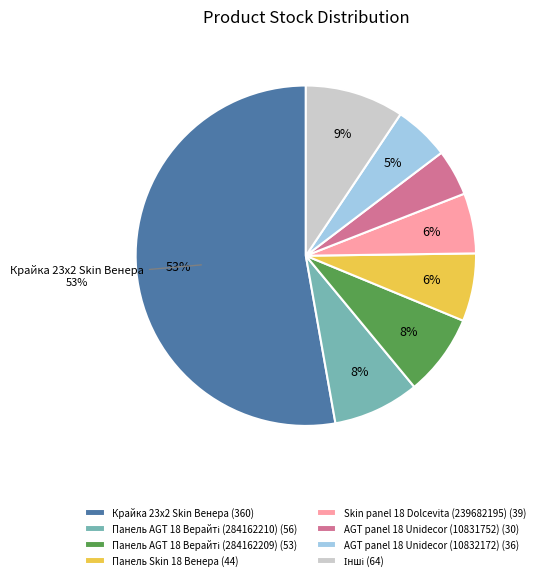

True or false: AGT panel 18 Unidecor (10832172) (36) accounts for 1% of the total.

False